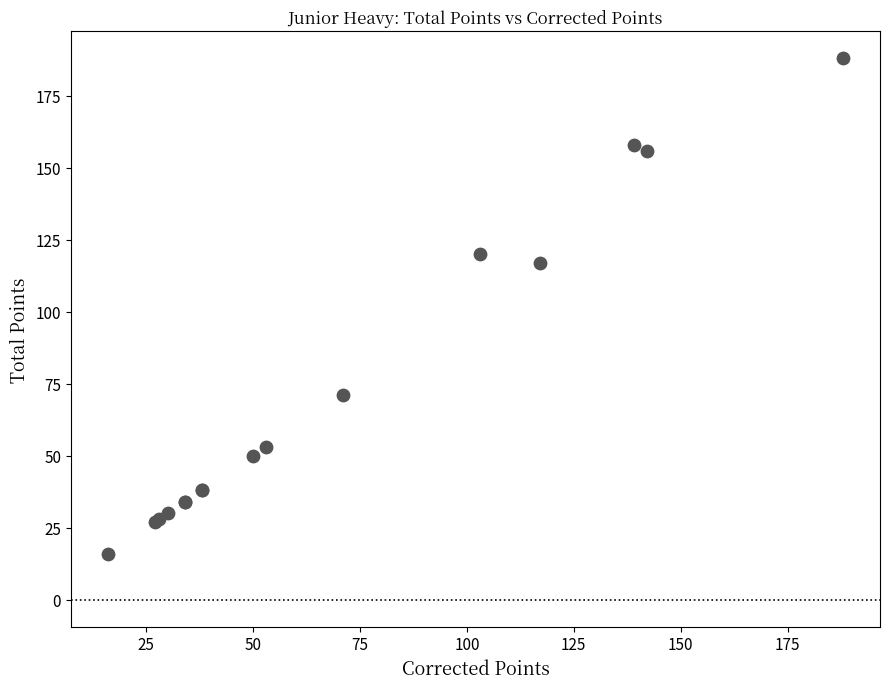

What Y value in the scatter plot is closest to 102?

117